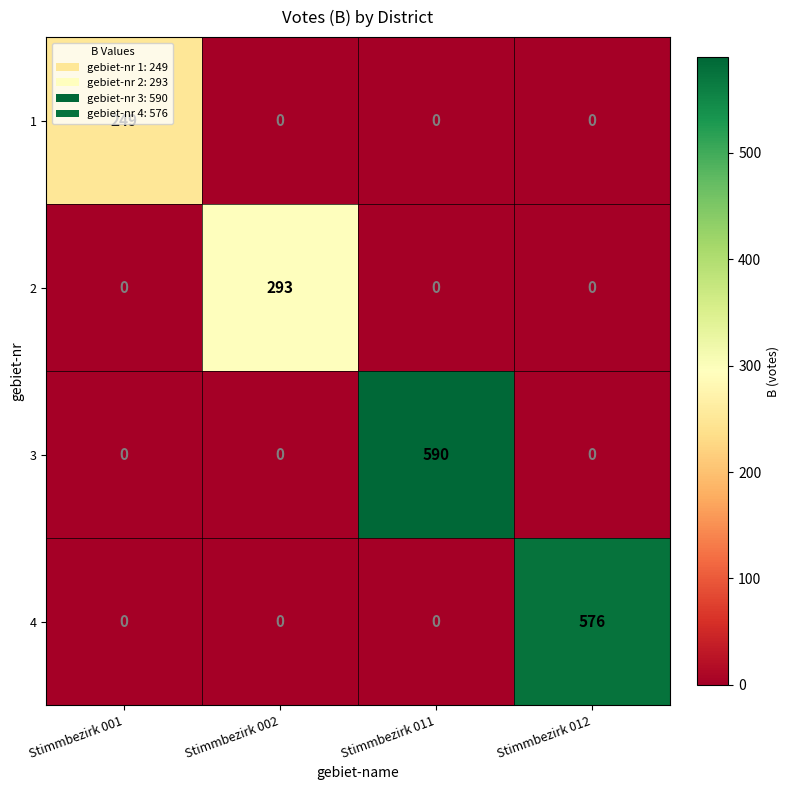

What is the average value of the 1 series?

62